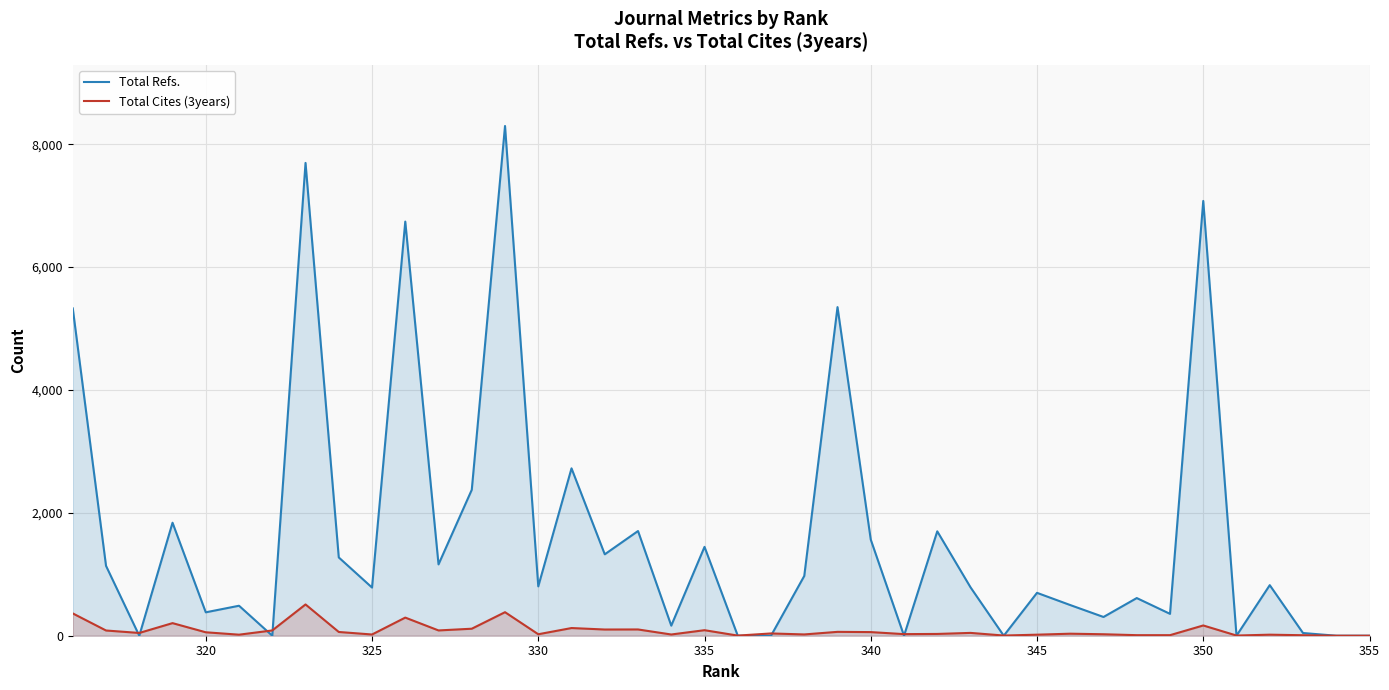

How many interior local valleys does the Total Cites (3years) series have?

12